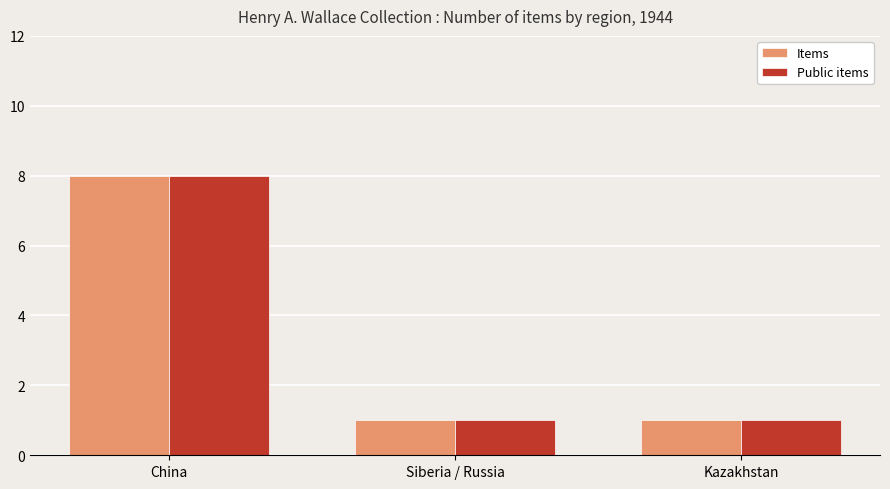

Reading left to right, what are all the values shown in this chart?

Items: China=8	Siberia / Russia=1	Kazakhstan=1
Public items: China=8	Siberia / Russia=1	Kazakhstan=1